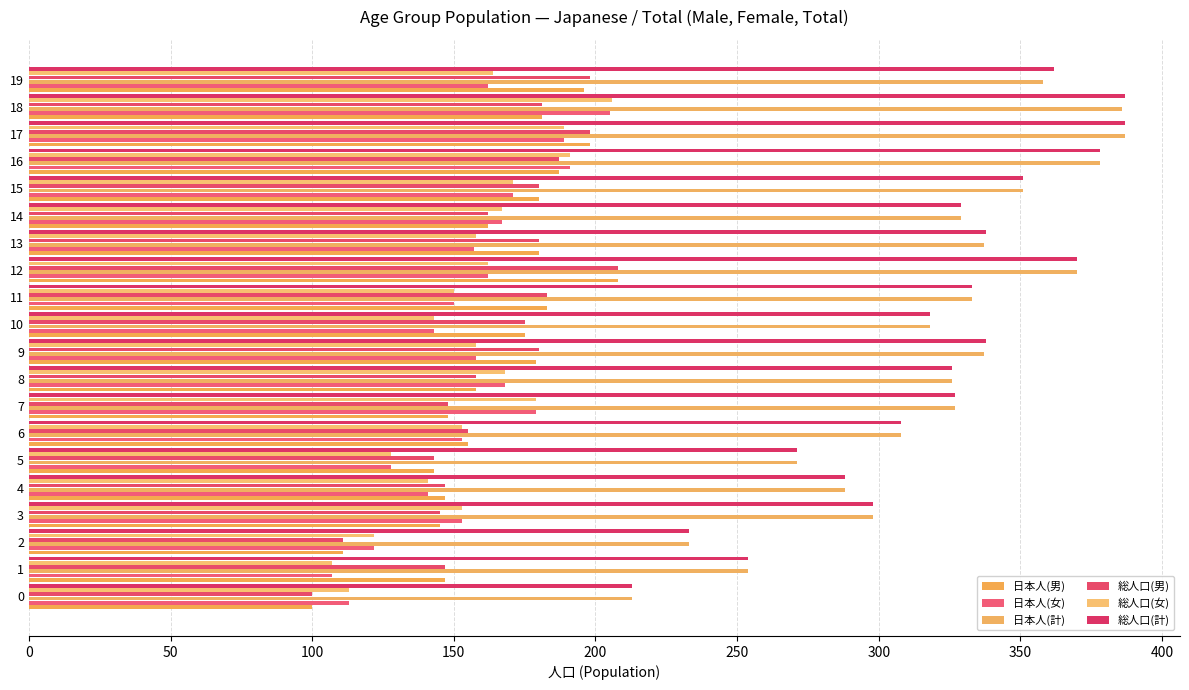

What is the label of the 6th bar from the right?

14